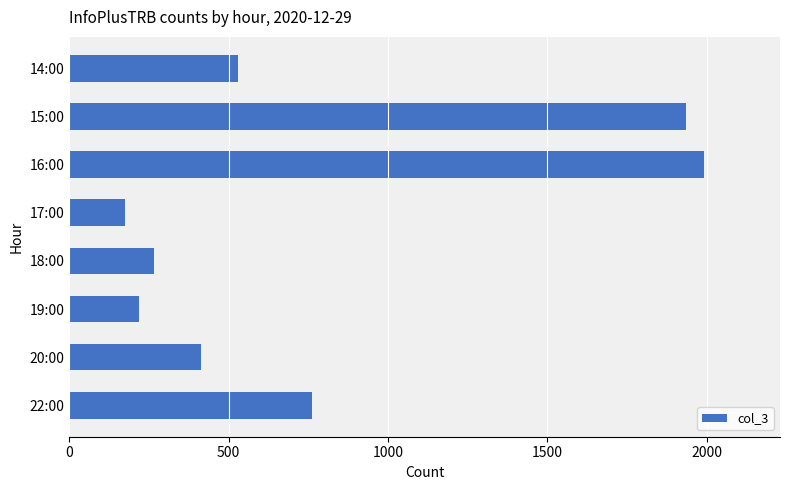

The chart shows a value of 309 at 14:00. True or false?

False